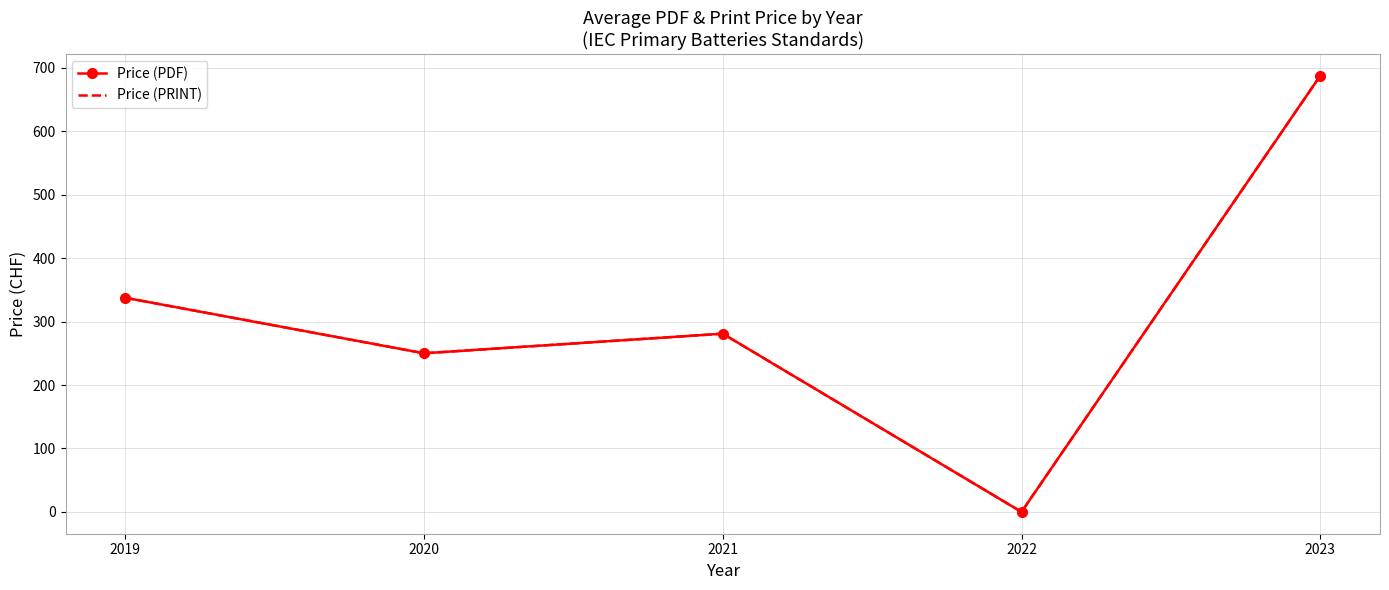

Between 2019 and 2020, which series saw the biggest shift?

Price (PDF)